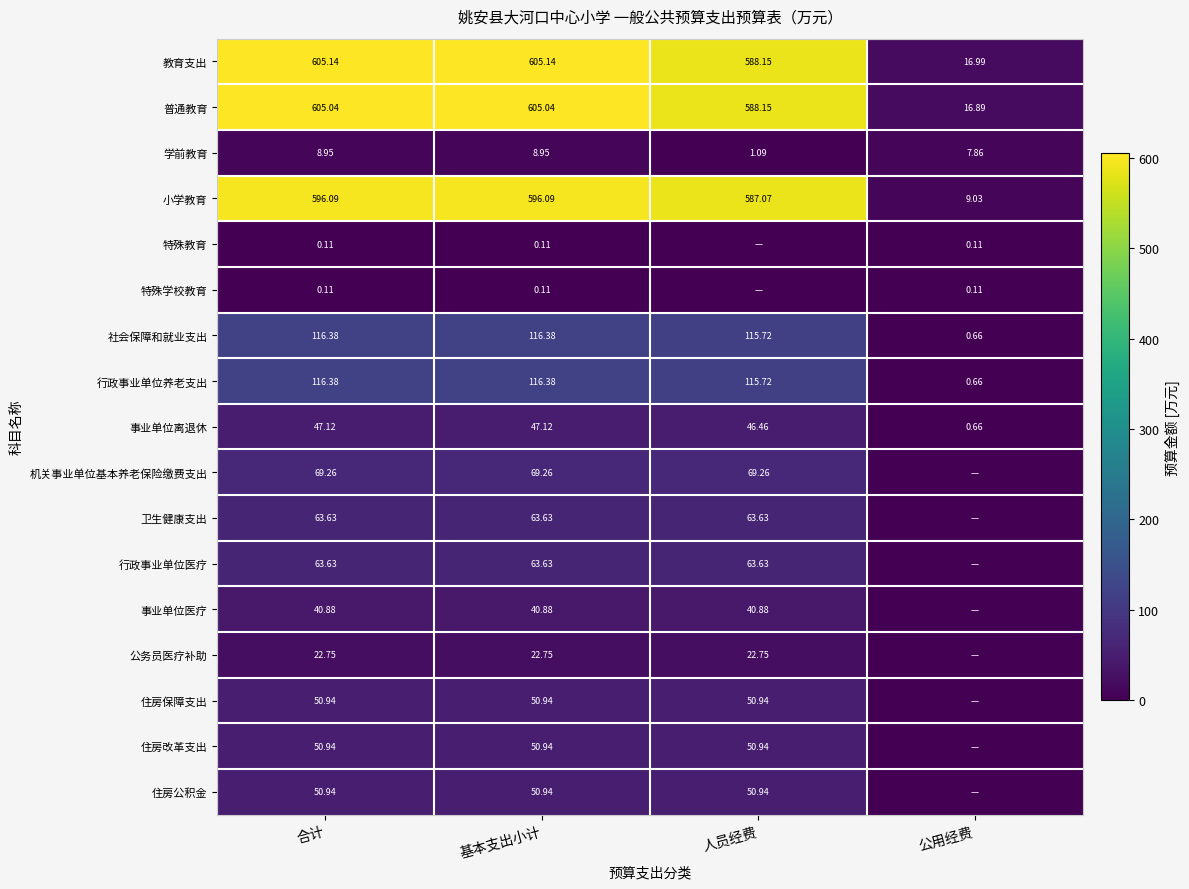

What is the spread (max minus min) of values at 公用经费?

17.0